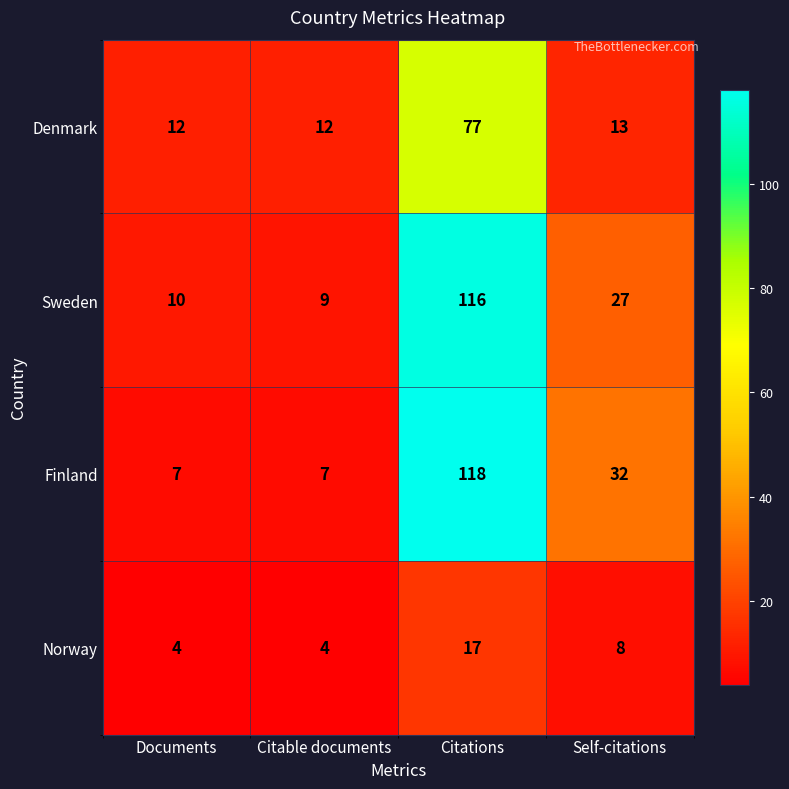

What is the difference between the maximum and minimum values in the Sweden series?

107